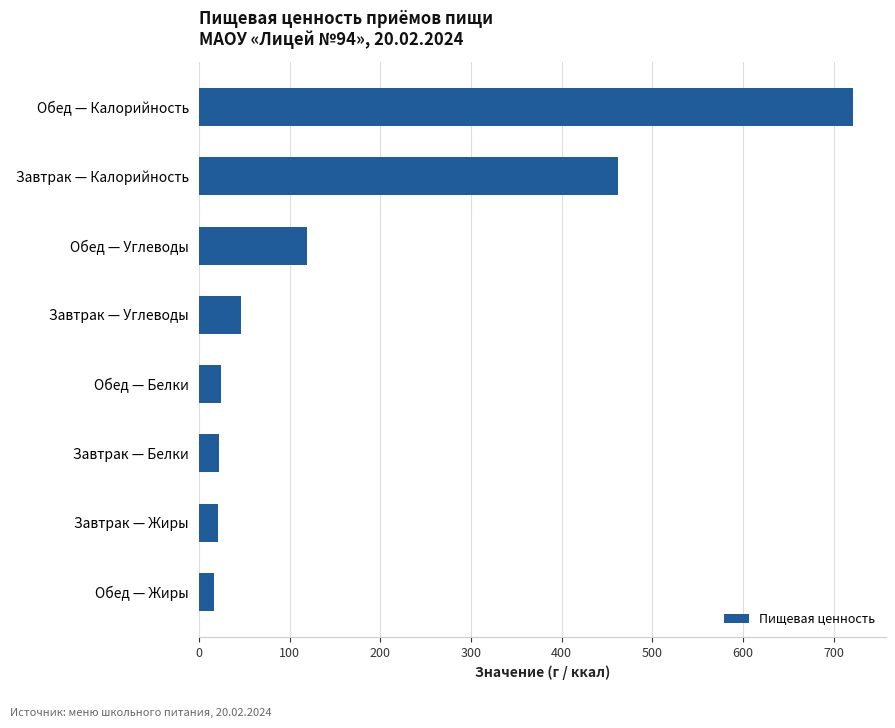

Count the number of values greater than 46.

4